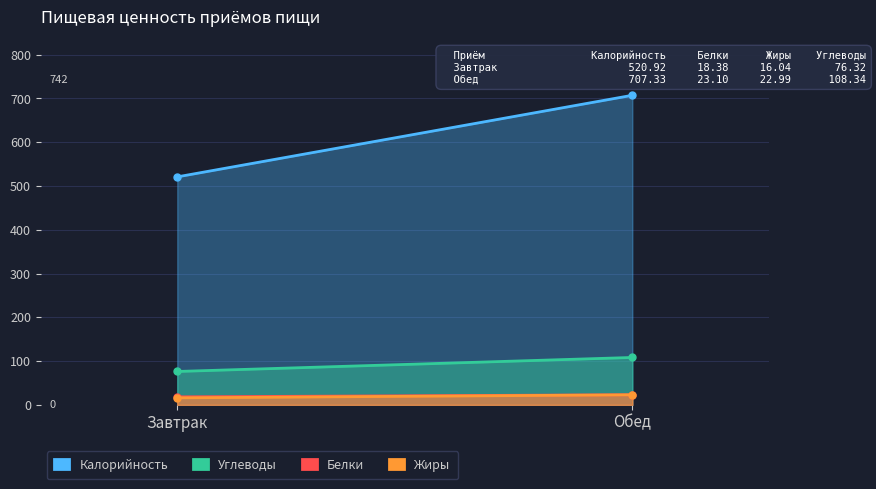

Which has a higher value, Завтрак or Обед?

Обед